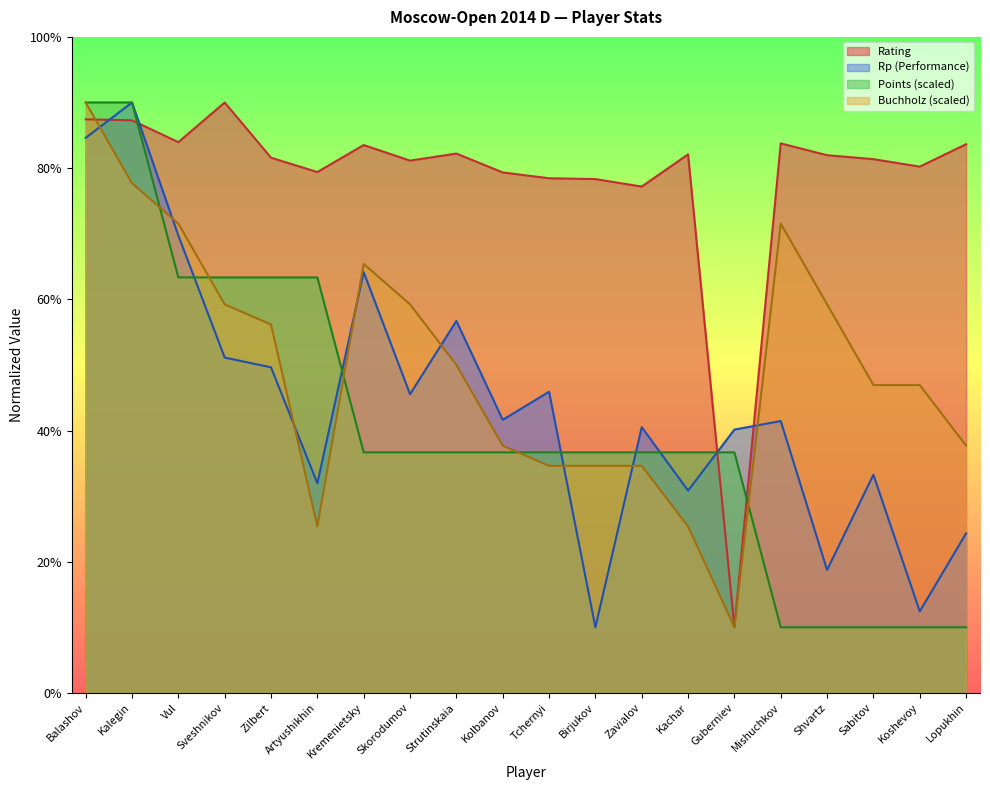

At which category does Rp reach its first local peak?

Kalegin